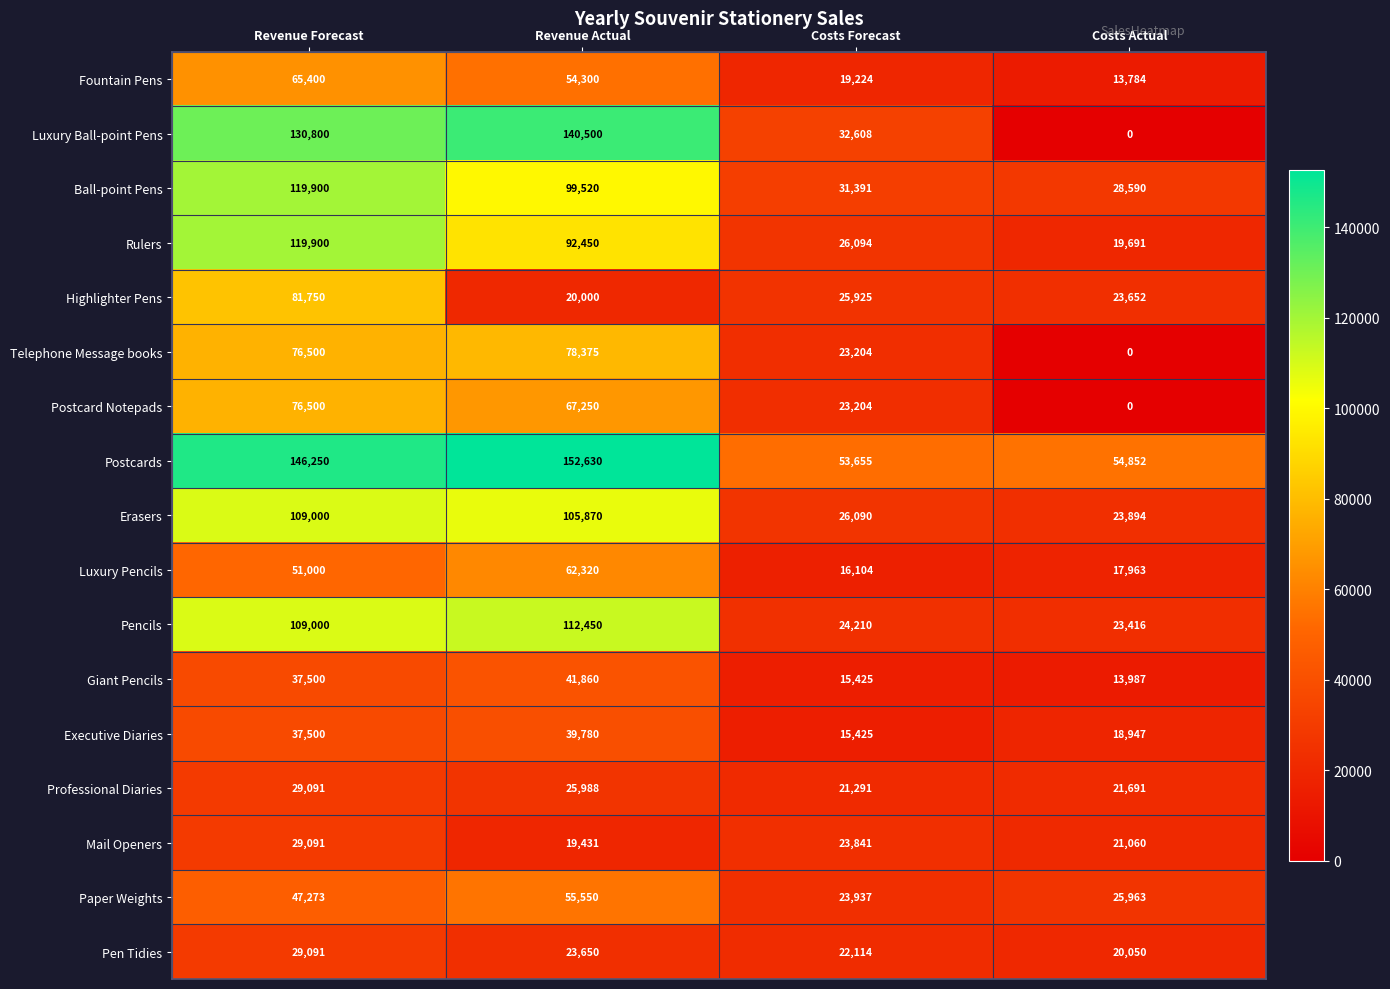

The Pencils series shows 23416 at Costs Actual. True or false?

True